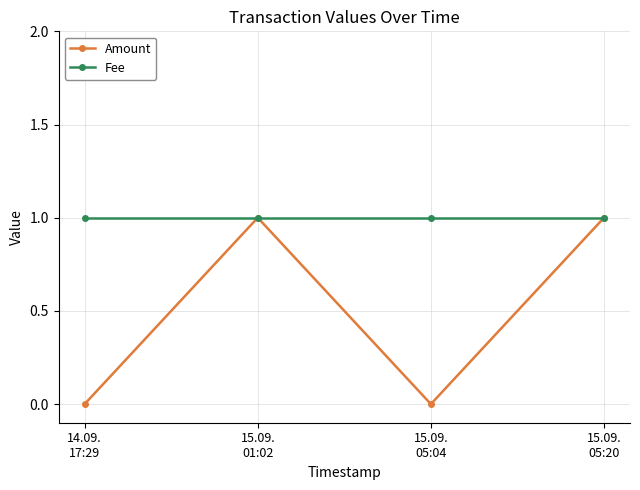

Which series has the widest spread of values?

Amount